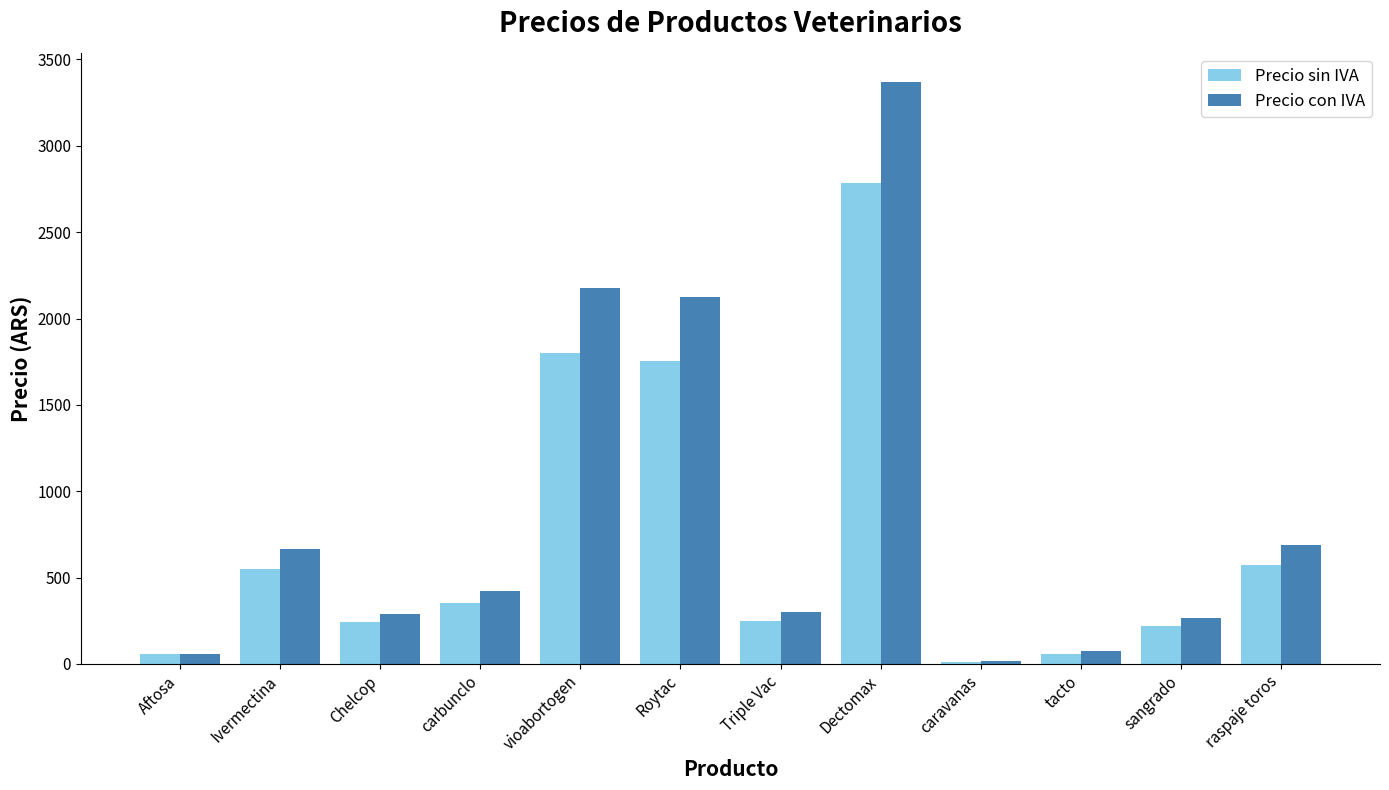

How many groups of bars are there?

12